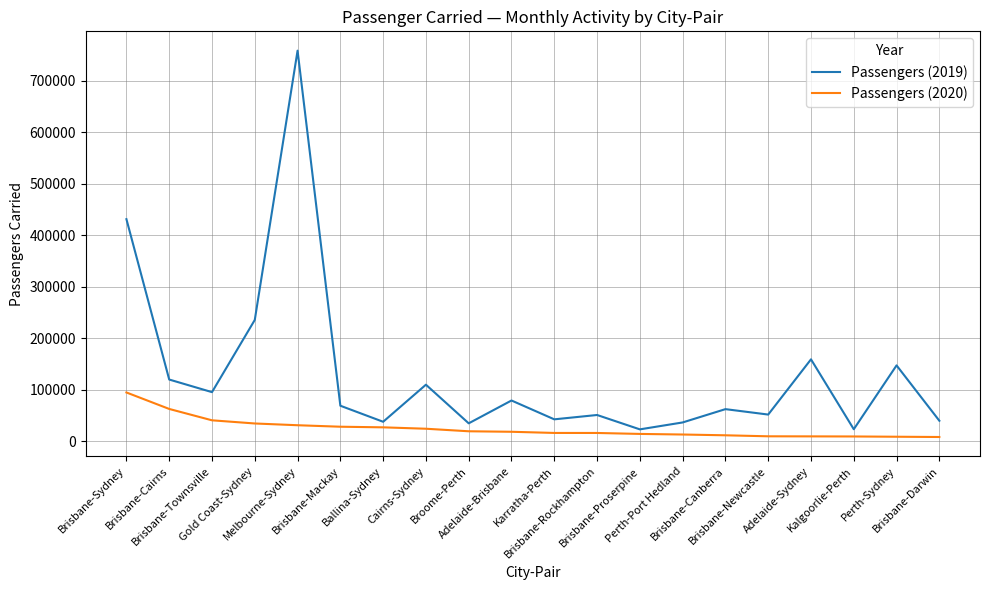

Which series has the largest range (max minus min)?

Passengers (2019)